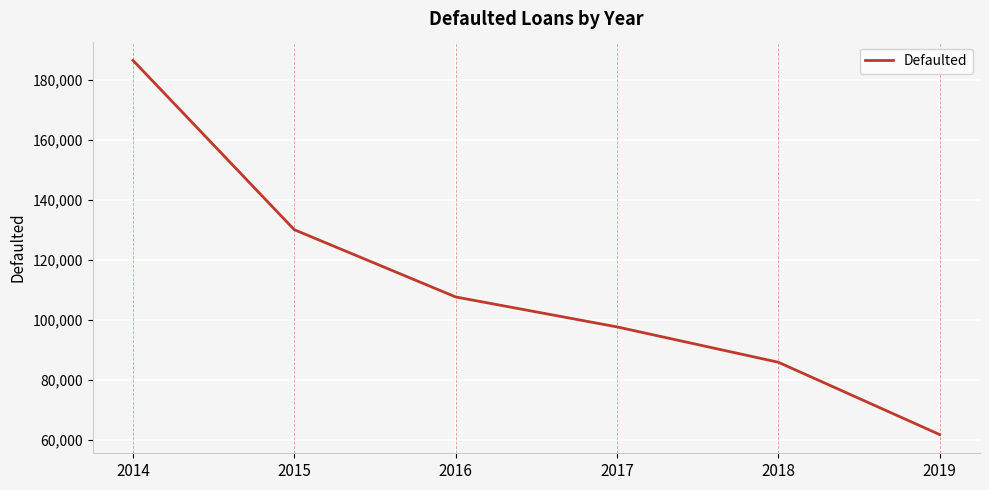

What is the sum of all values?

669396